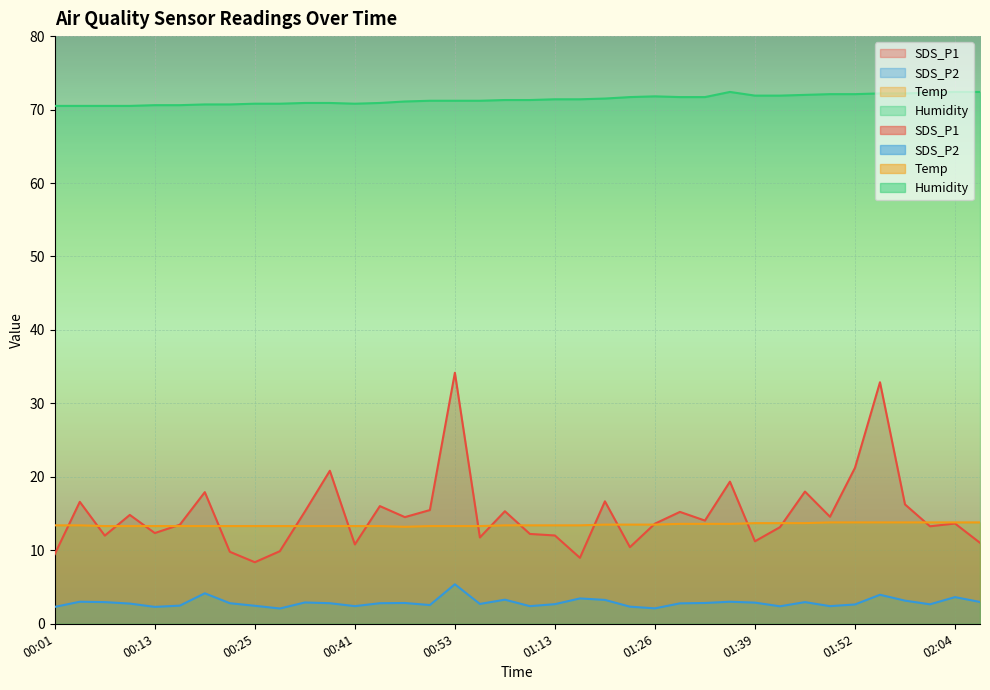

True or false: SDS_P2 has a value of 3.5 at 01:16.

True